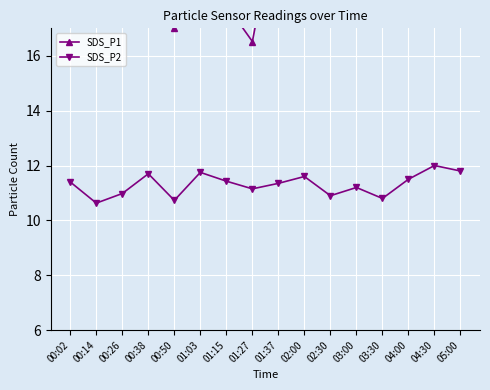

Reading right to left, transcribe all the data shown in this chart.

SDS_P1: 05:00=18.5	04:30=20.4	04:00=19.2	03:30=17.9	03:00=18.8	02:30=19.5	02:00=20.0	01:37=21.4	01:27=16.5	01:15=17.9	01:03=19.3	00:50=17.0	00:38=18.9	00:26=20.9	00:14=17.9	00:02=18.1
SDS_P2: 05:00=11.8	04:30=12.0	04:00=11.5	03:30=10.8	03:00=11.2	02:30=10.9	02:00=11.6	01:37=11.3	01:27=11.2	01:15=11.4	01:03=11.8	00:50=10.7	00:38=11.7	00:26=11.0	00:14=10.6	00:02=11.4